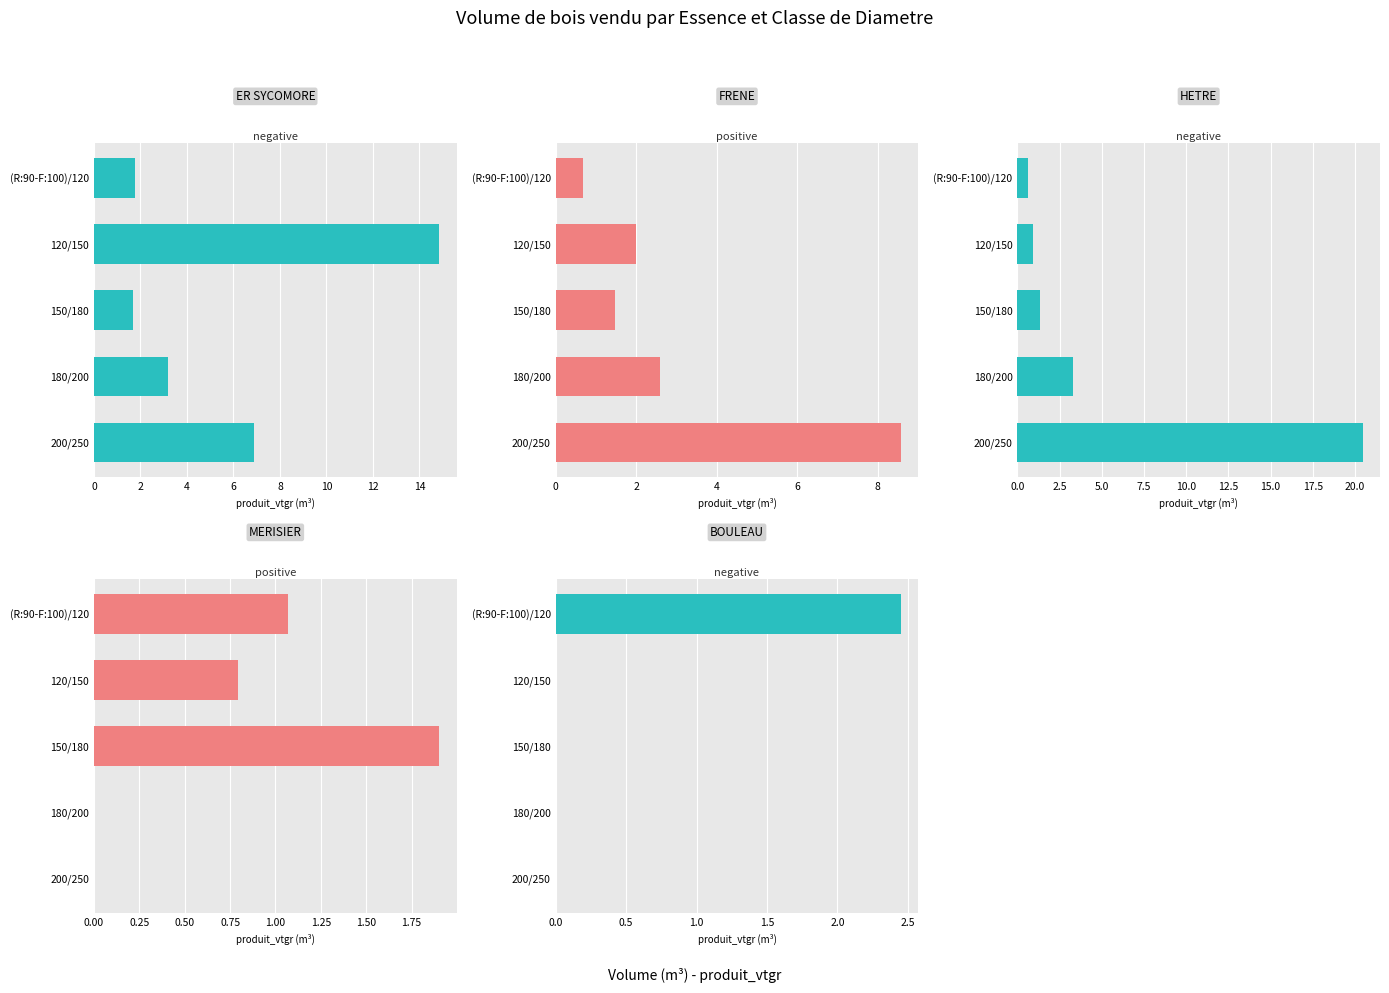

How many categories are shown in the chart?

5